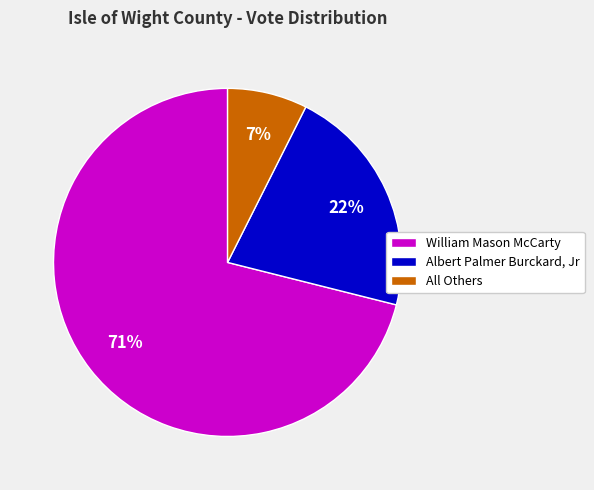

Which slice is the smallest?

All Others